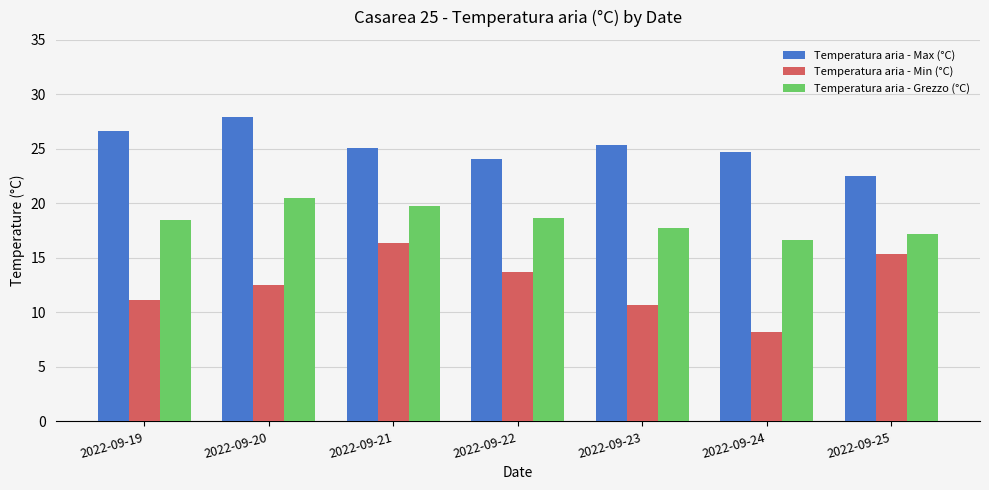

What is the difference between the Temperatura aria - Max (°C) values at 2022-09-23 and 2022-09-19?

1.2